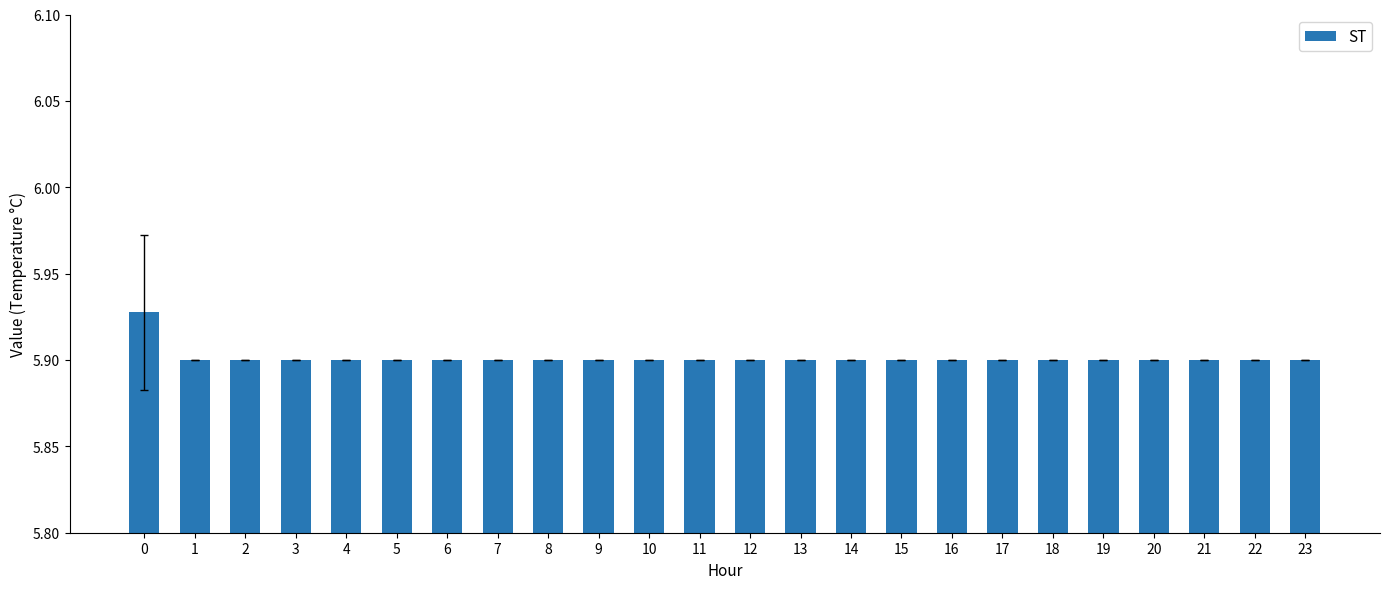

The value at 3 is 5.9. True or false?

True